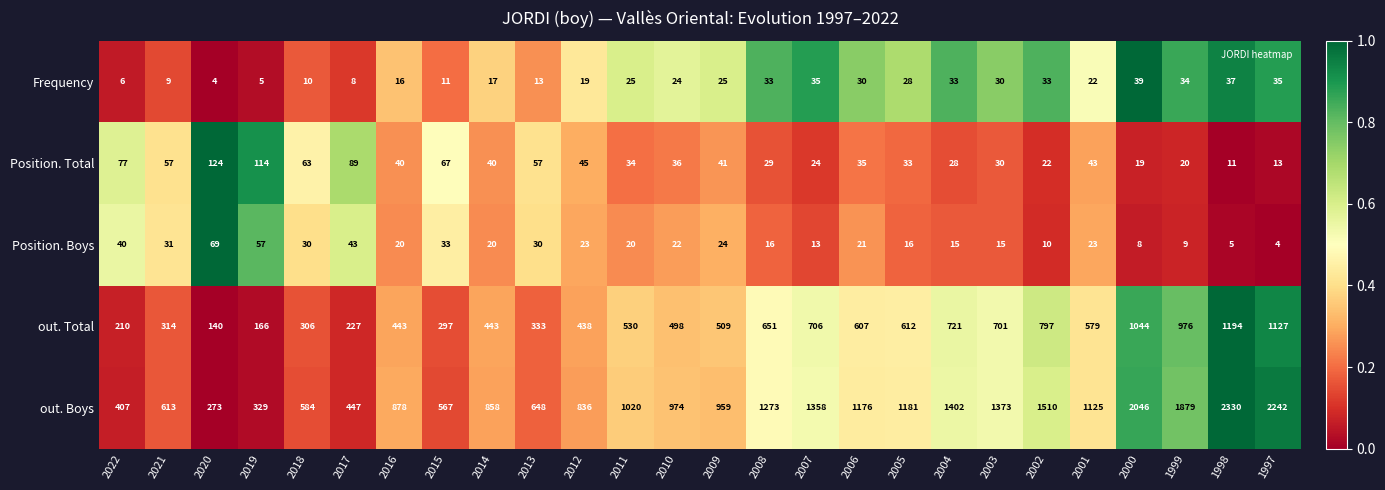

Between 2010 and 2003, which series saw the biggest shift?

out. Boys